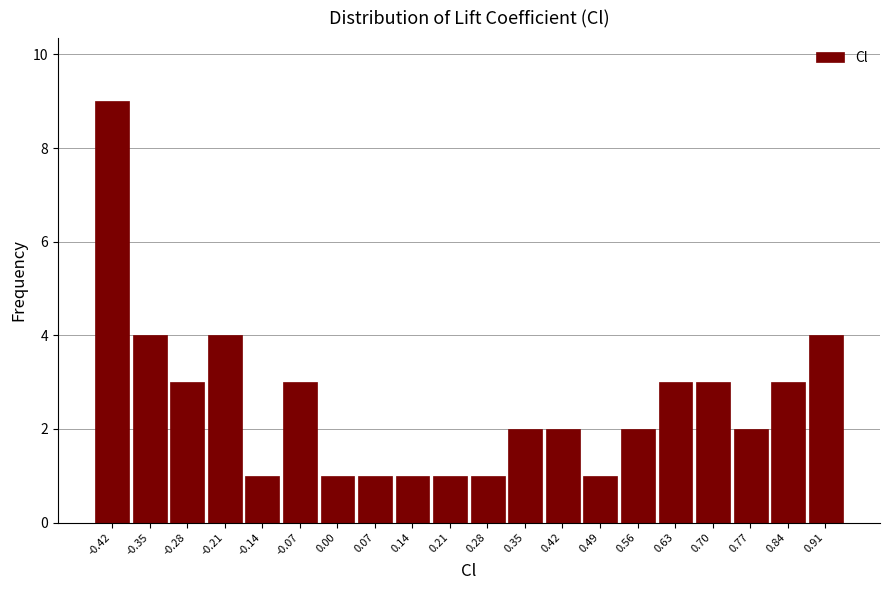

Reading left to right, list every bar in this chart as the range it spans on the x-axis followed by its height. Neither the bar edges nor the heights are printed on the chart, so give them approximately, as read against the axes.

-0.45 to -0.38: 9
-0.38 to -0.31: 4
-0.31 to -0.24: 3
-0.24 to -0.17: 4
-0.17 to -0.10: 1
-0.10 to -0.03: 3
-0.03 to 0.04: 1
0.04 to 0.11: 1
0.11 to 0.18: 1
0.18 to 0.25: 1
0.25 to 0.32: 1
0.32 to 0.39: 2
0.39 to 0.46: 2
0.46 to 0.53: 1
0.53 to 0.60: 2
0.60 to 0.67: 3
0.67 to 0.74: 3
0.74 to 0.81: 2
0.81 to 0.88: 3
0.88 to 0.95: 4